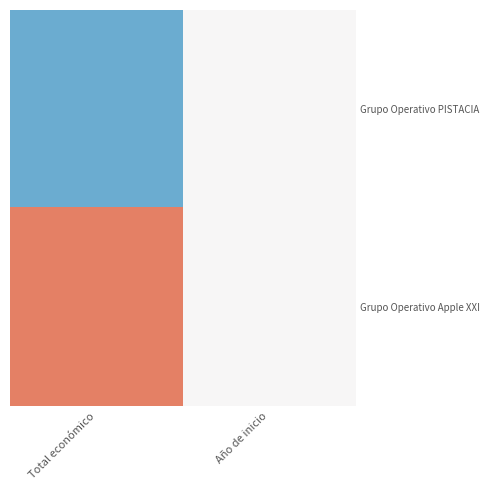

At Total económico, list the series in order from smallest to largest.

Grupo Operativo PISTACIA, Grupo Operativo Apple XXI